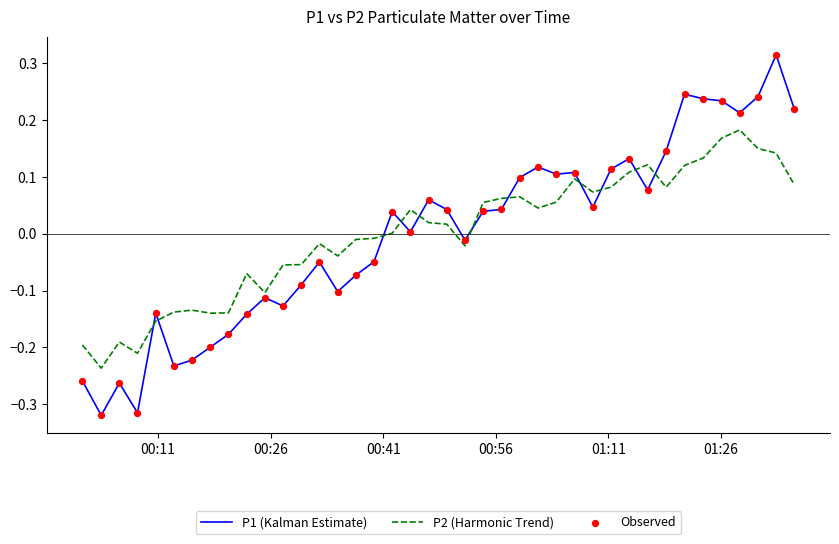

What is the difference between the maximum and minimum values in the P2 (Harmonic Trend) series?

0.4